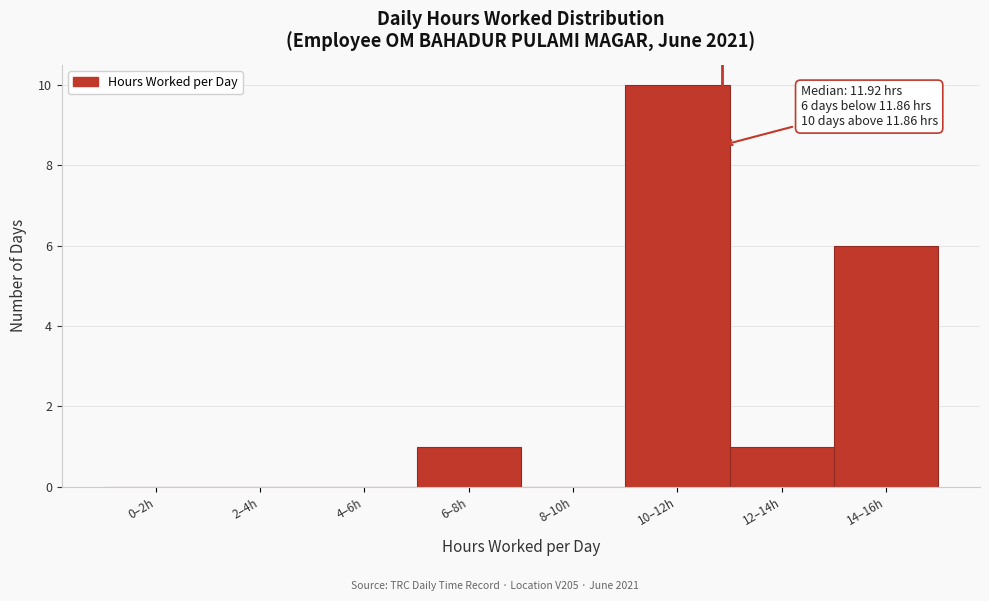

Reading right to left, transcribe all the data shown in this chart.

14–16h=6	12–14h=1	10–12h=10	8–10h=0	6–8h=1	4–6h=0	2–4h=0	0–2h=0